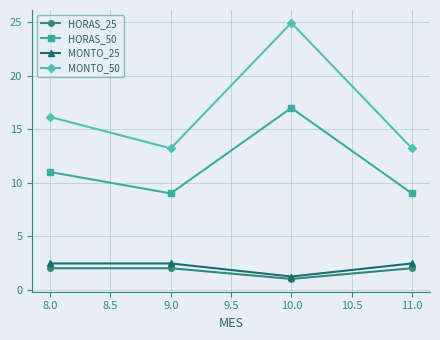

What position from the left is 8.0?

1